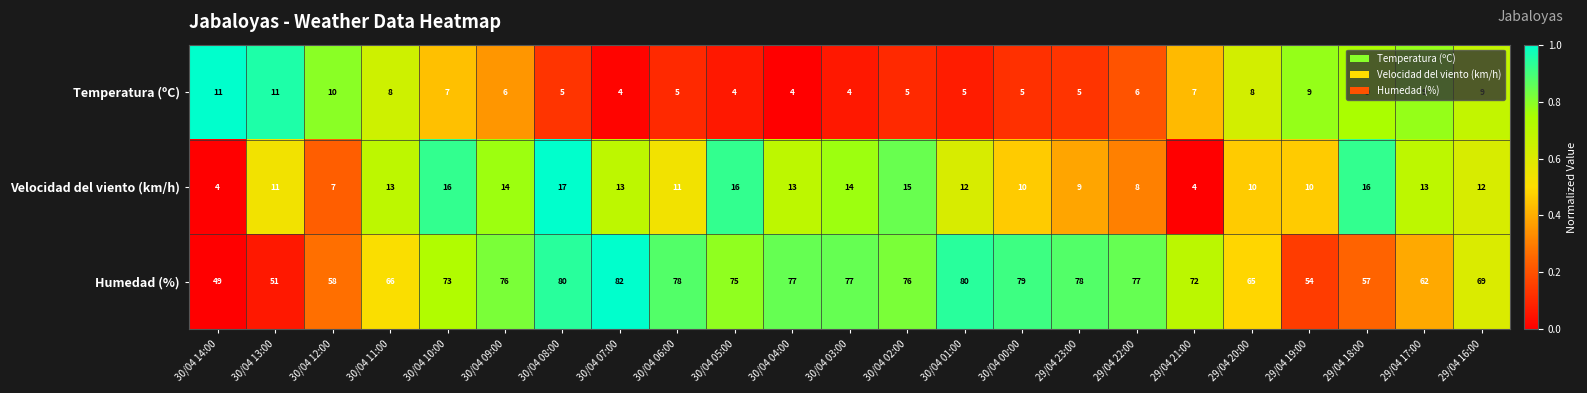

Which series has the widest spread of values?

Humedad (%)